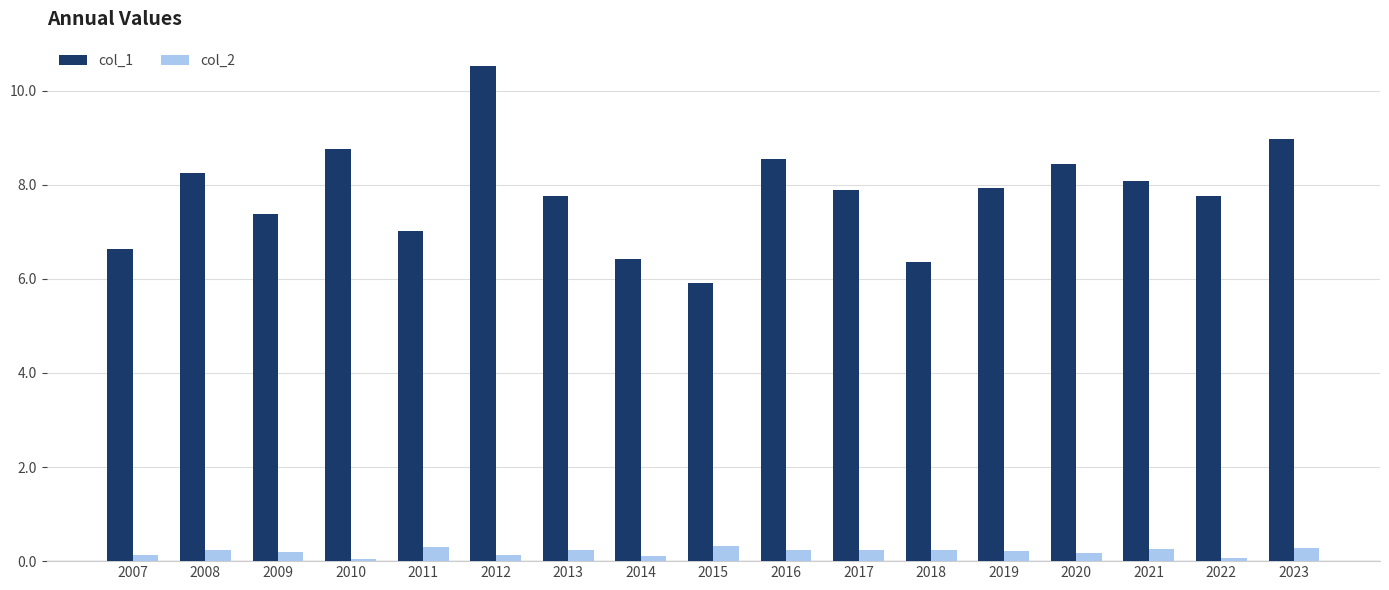

What is the difference between the maximum and second lowest values in the col_1 series?

4.2